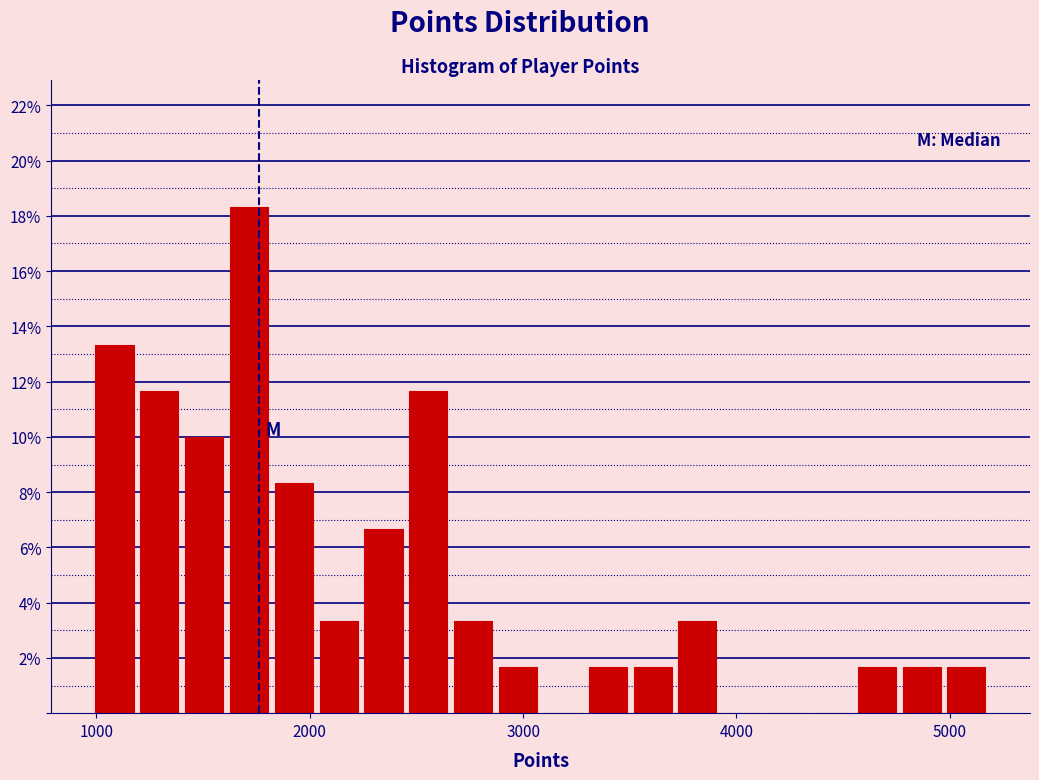

Around what value on the x-axis is the tallest bar? Give the approximate position of its centre, as read against the axis.

1700